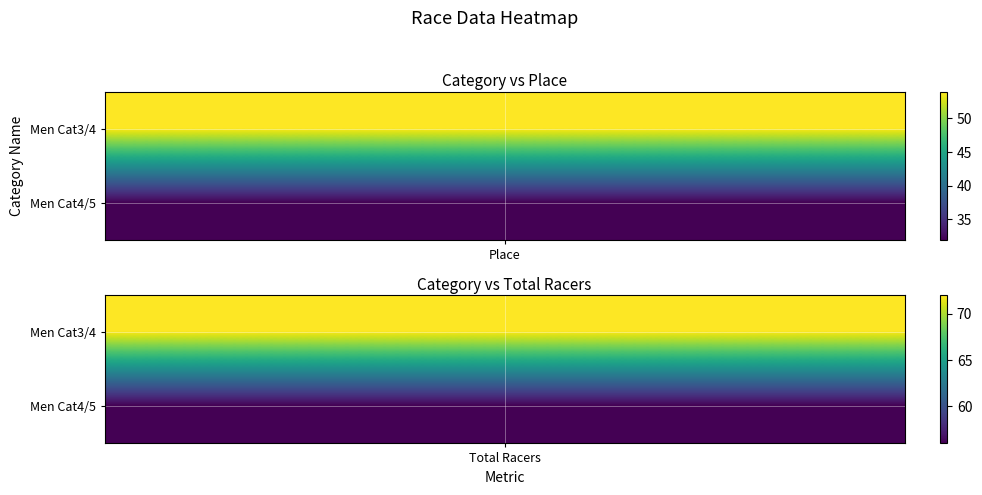

How many values in the Men Cat3/4 series are below 72?

1